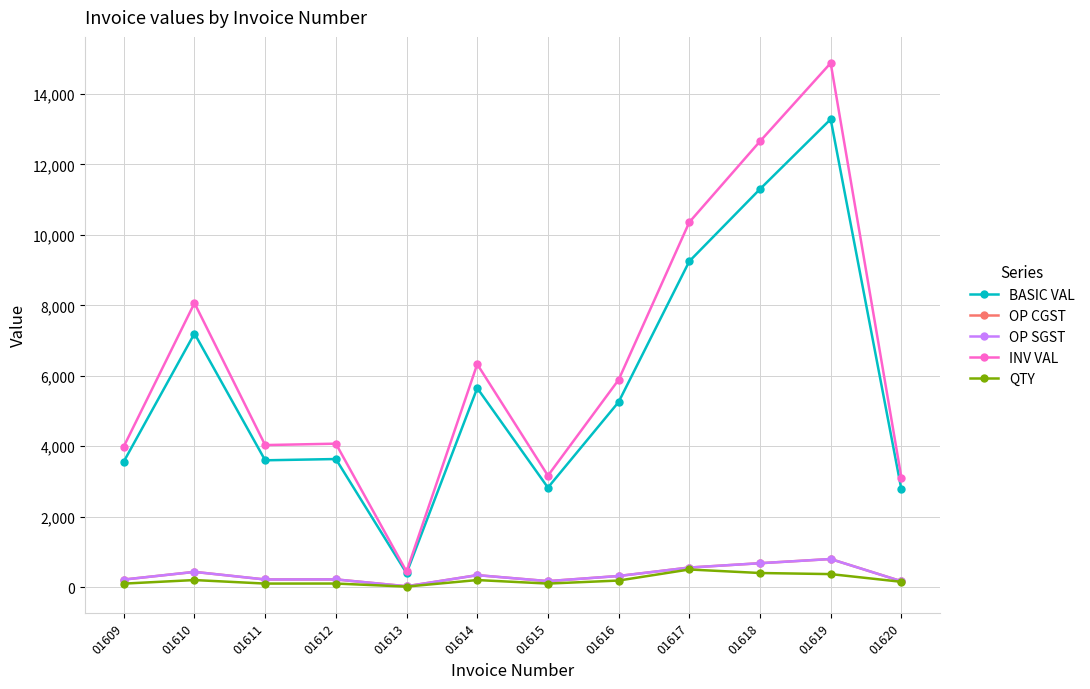

In OP SGST, how many points are lower than both neighbors (excluding endpoints)?

3